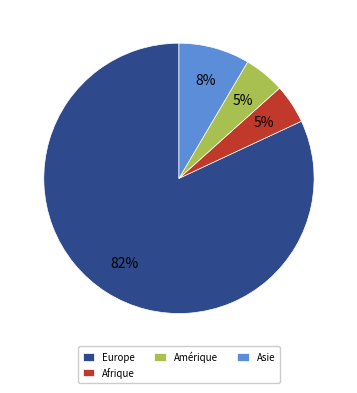

Which category accounts for the majority?

Europe